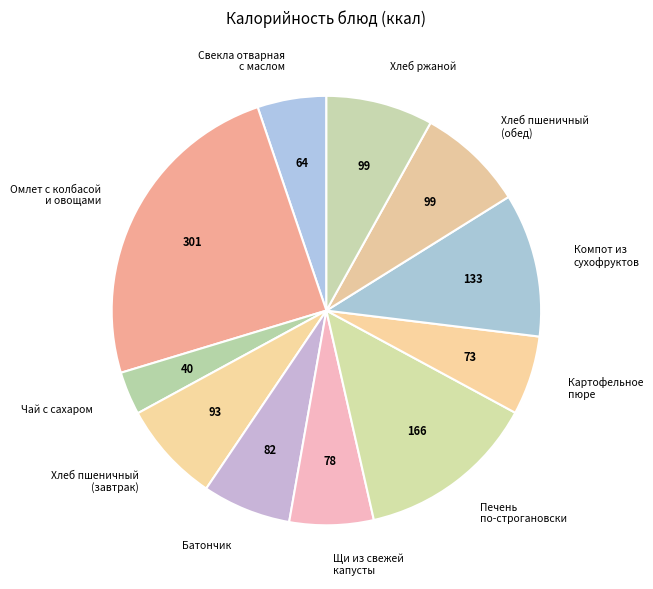

How many slices are in this pie chart?

11